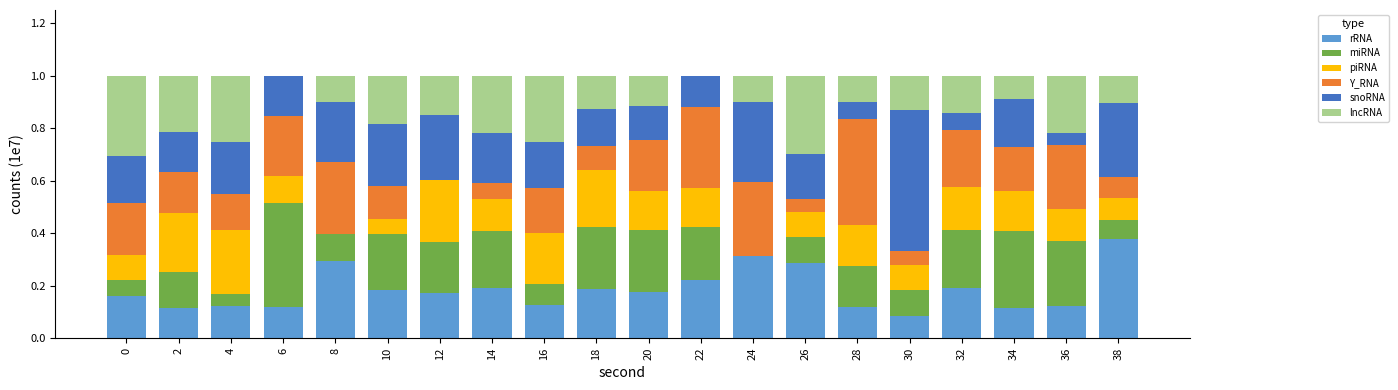

Does the chart contain stacked bars?

Yes